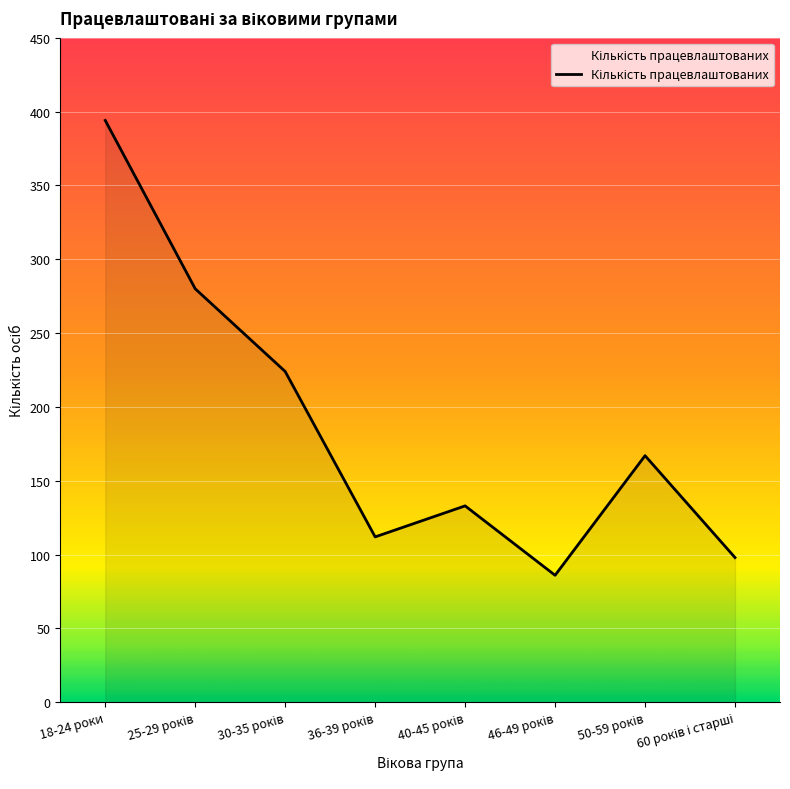

What is the difference between the second highest and second lowest values?

182